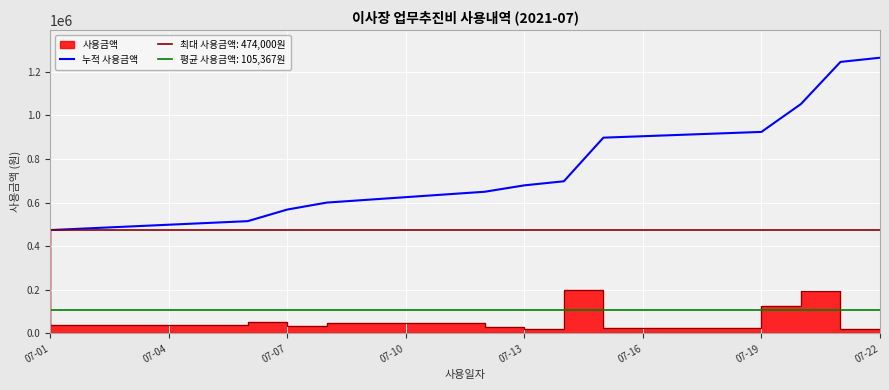

What is the minimum value for 누적 사용금액?

474000